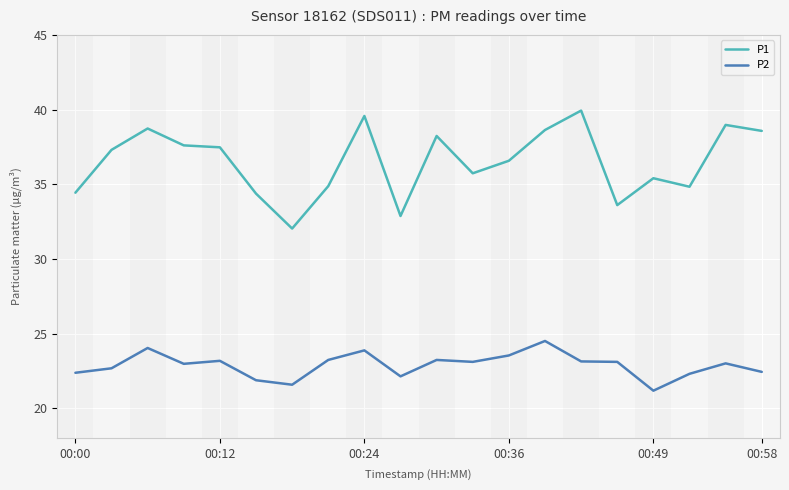

What is the maximum value shown in the chart?

39.9